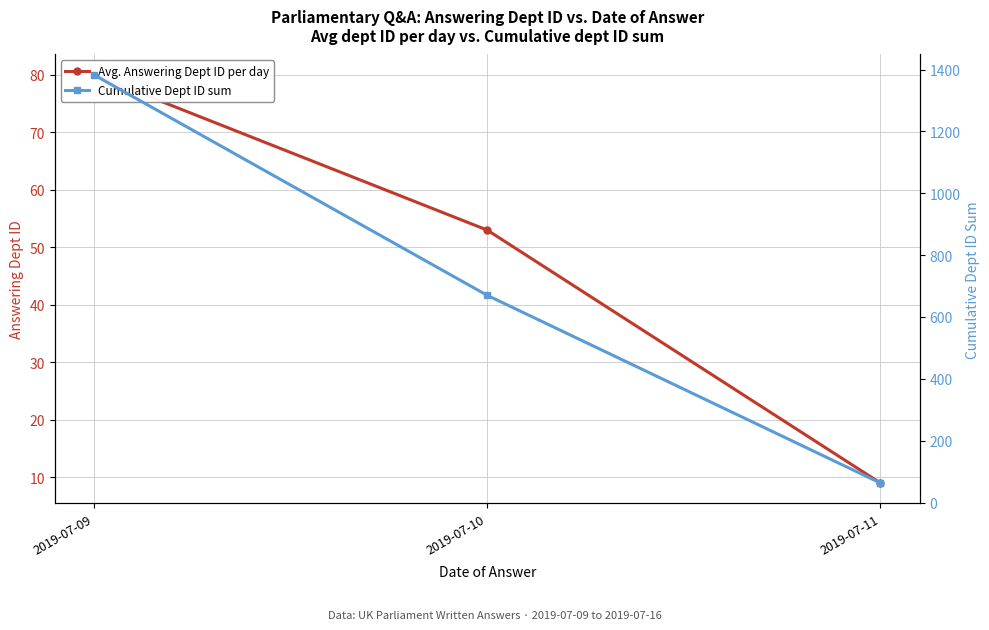

What is the difference between the highest and lowest values at 2019-07-11?

54